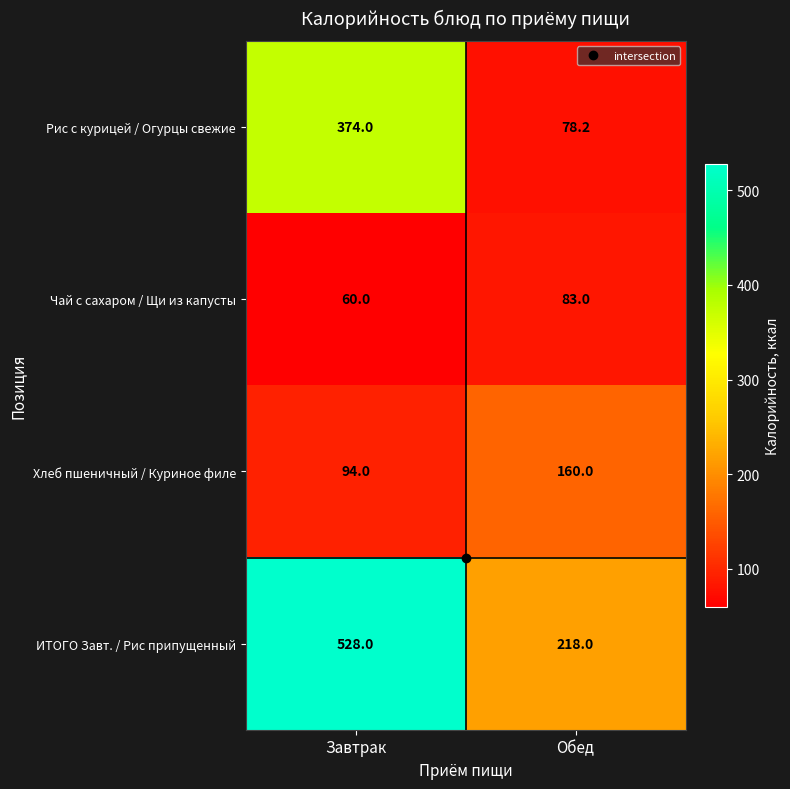

What is the sum of the Хлеб пшеничный / Куриное филе values at Обед and Завтрак?

254.0